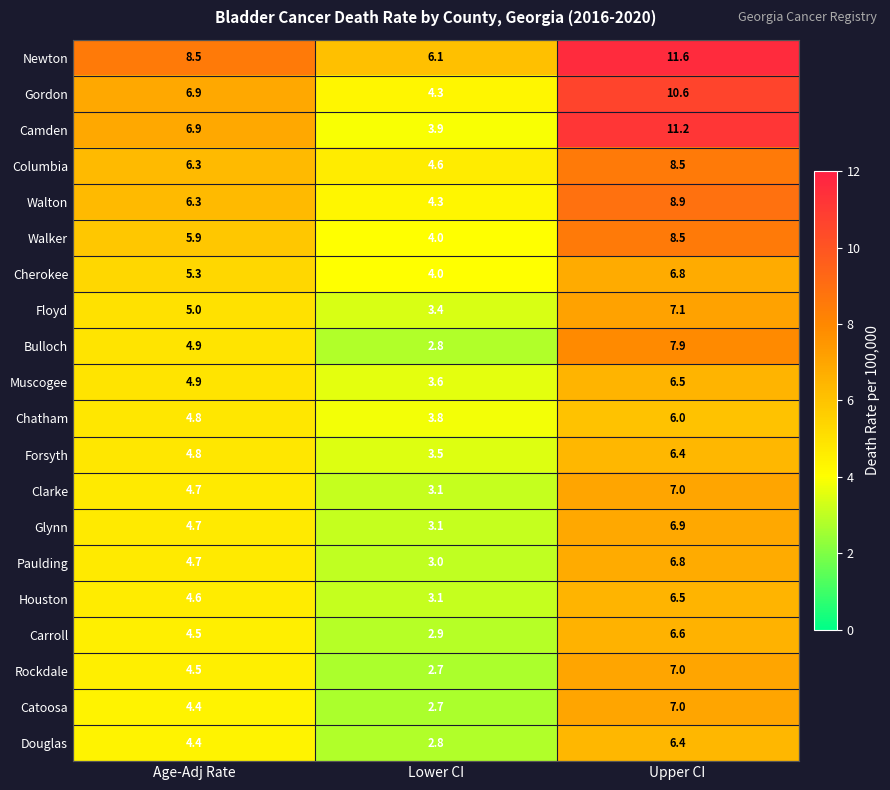

Which series has the largest range (max minus min)?

Camden